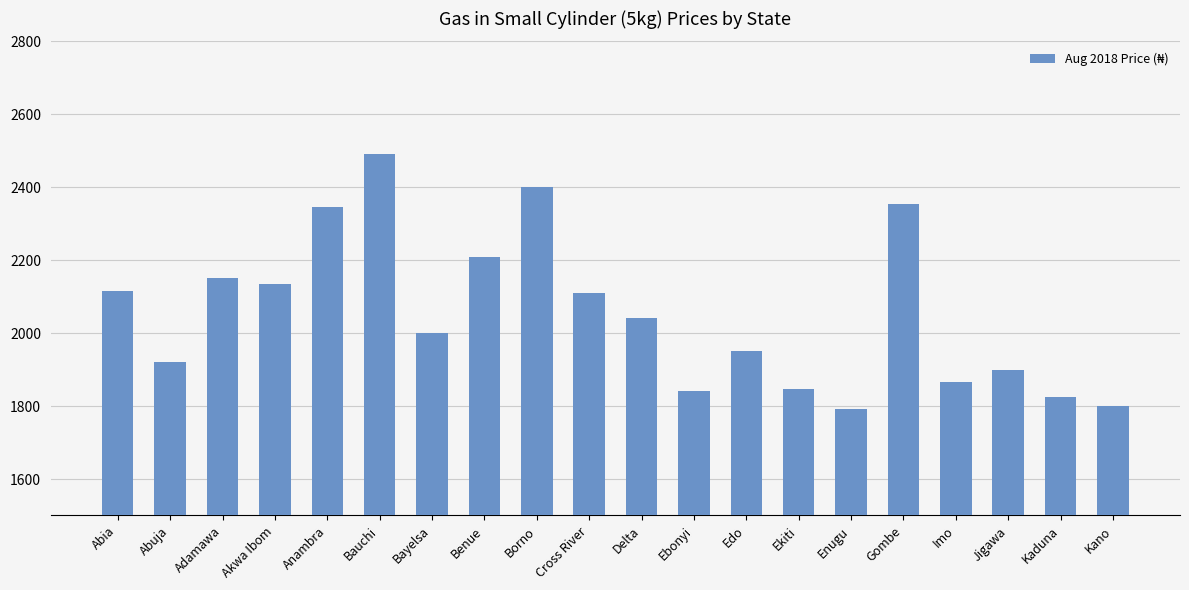

Which has a higher value, Kano or Anambra?

Anambra